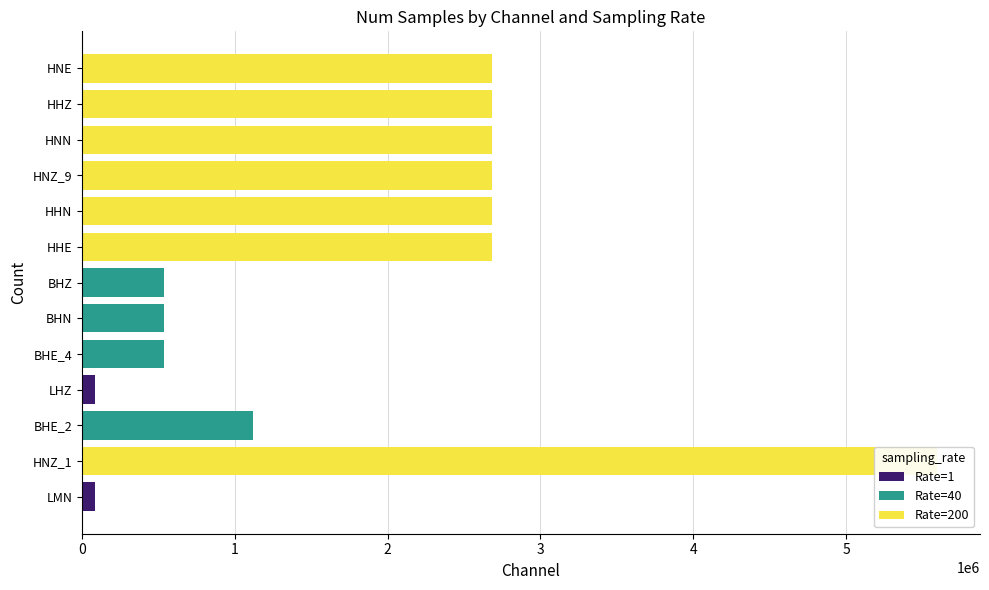

What is the sum of all Rate=1 values?

172800